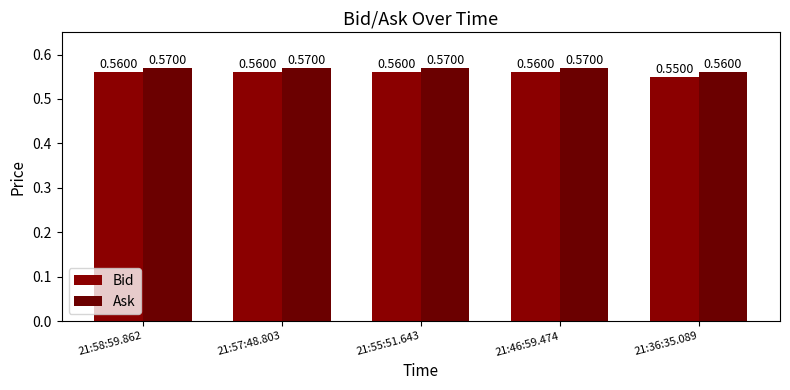

At which label is Bid closest to 0?

21:36:35.089